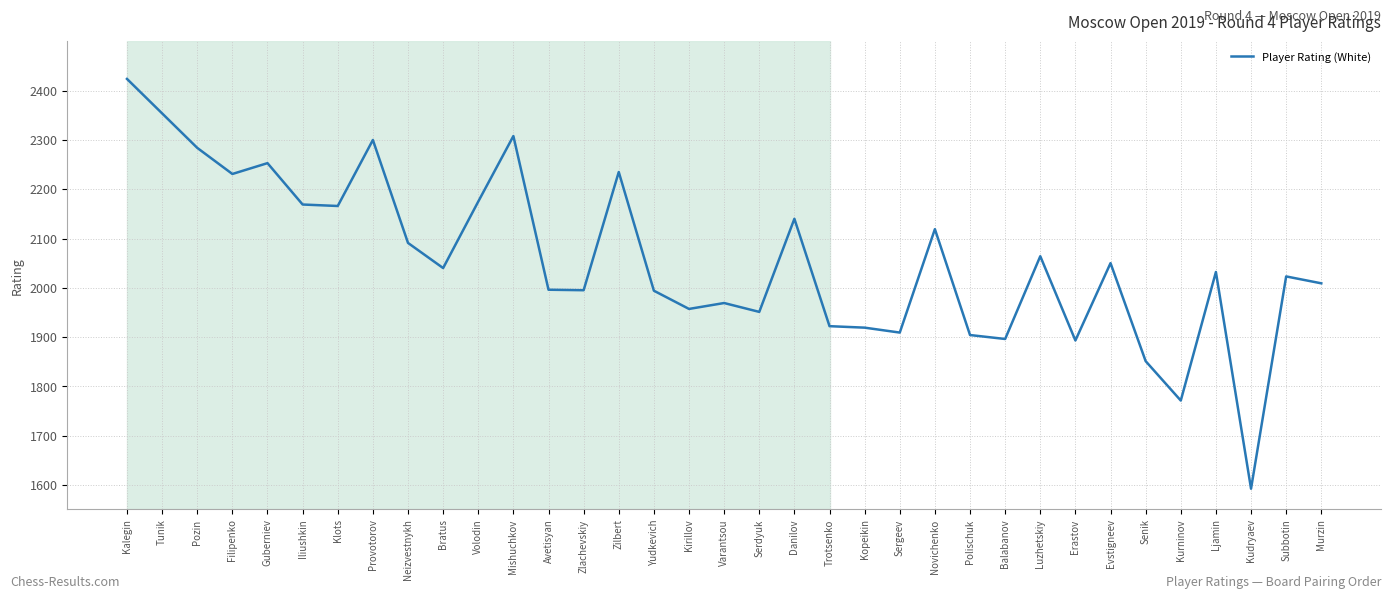

True or false: the data shows 1592 at Kudryaev.

True